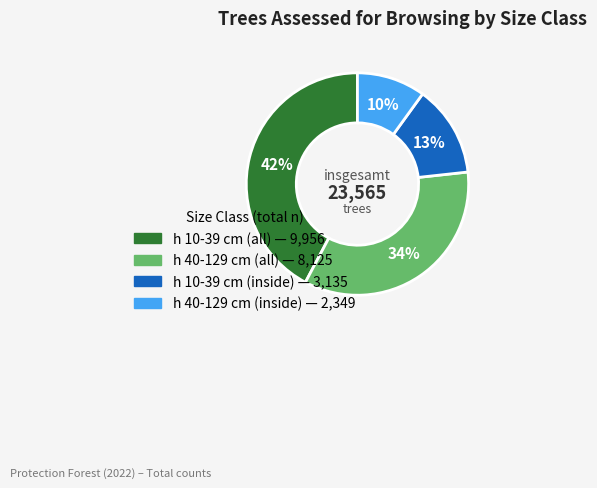

Does any single category account for the majority?

No